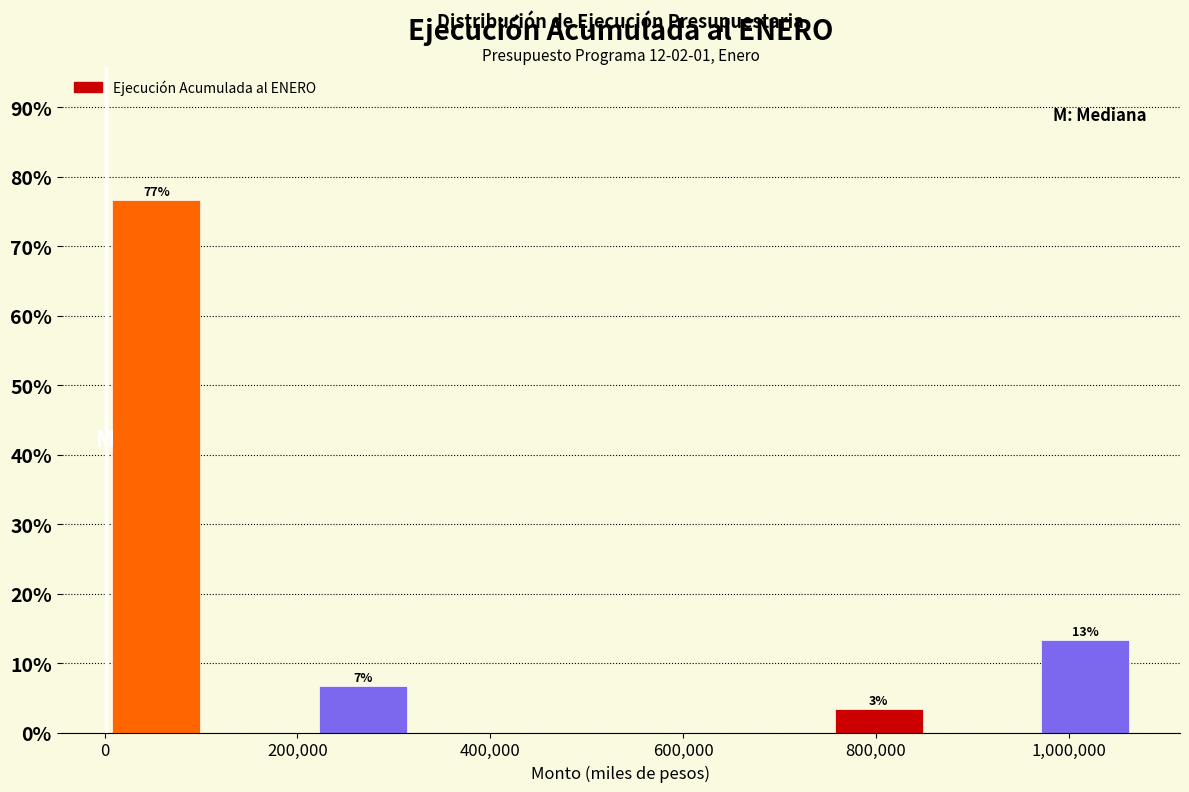

Over which range of the x-axis is the bar tallest?

0 to 100000